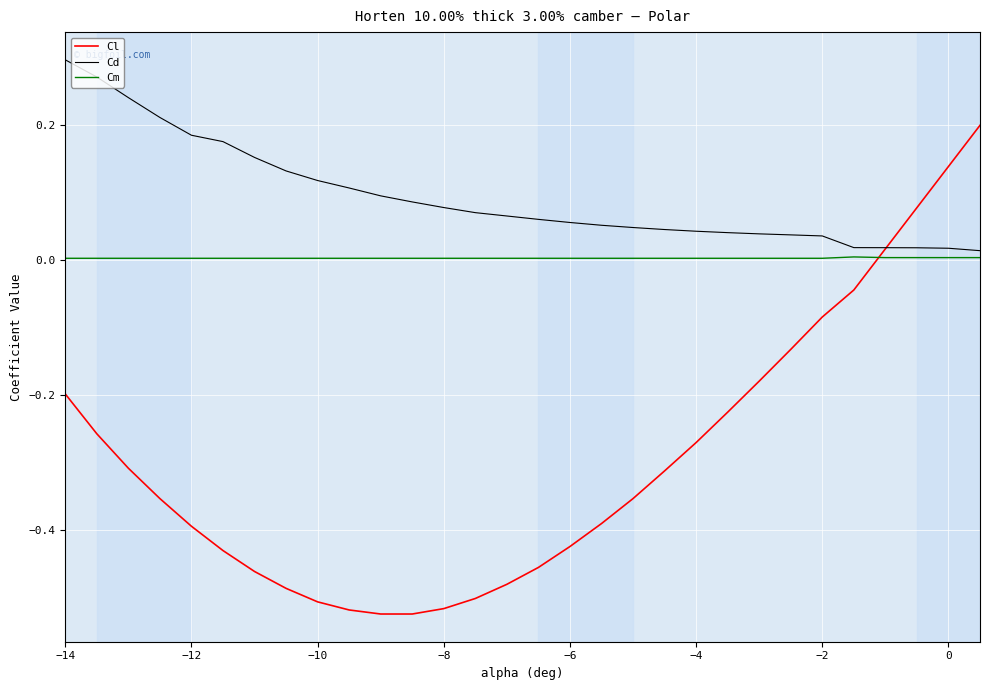

Which series has the widest spread of values?

Cl